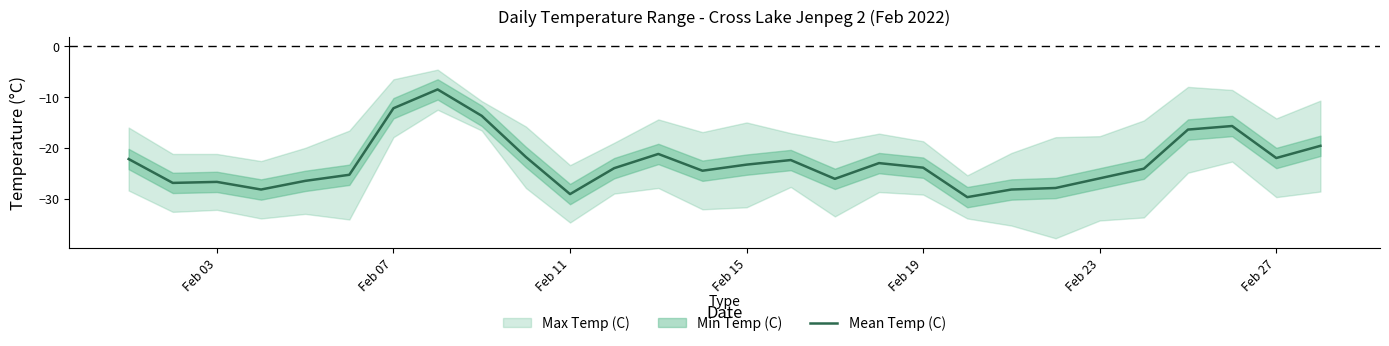

What is the lowest value of the Mean Temp (C) series?

-29.7